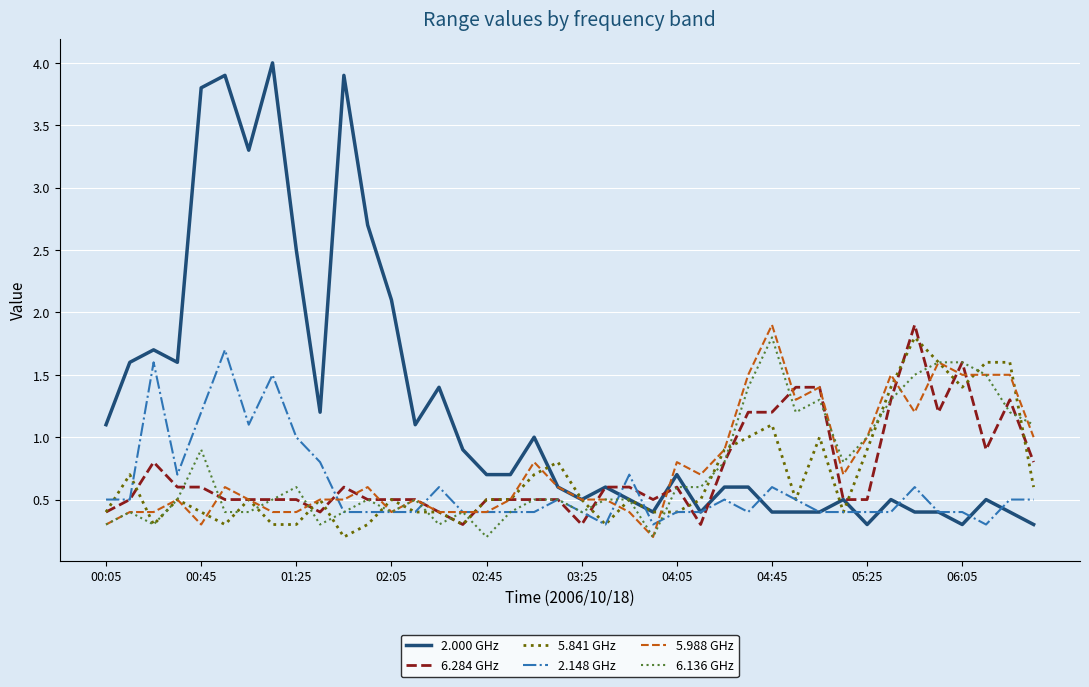

What is the greatest value displayed?

4.0